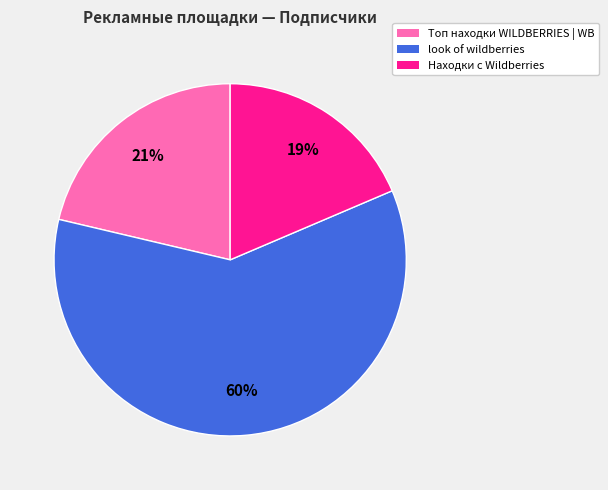

Count the number of slices in the pie.

3